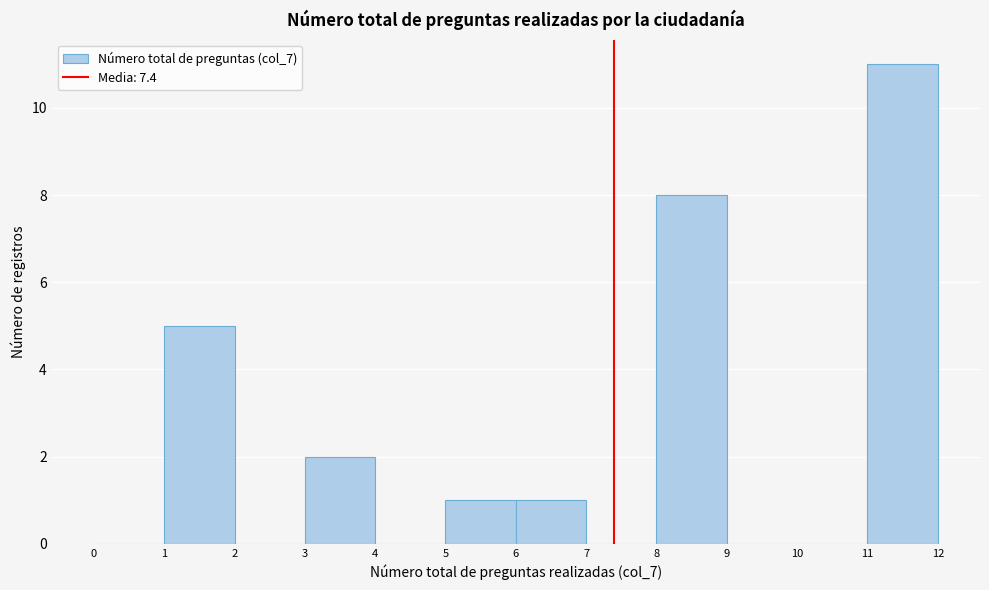

Which range on the x-axis has the tallest bar?

11 to 12